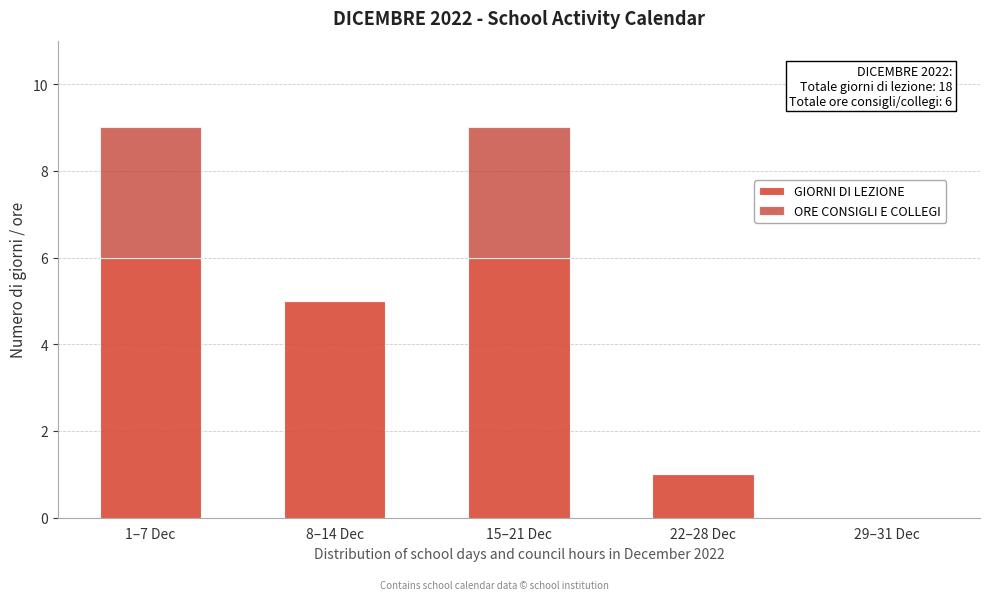

Count the number of data series in this chart.

2